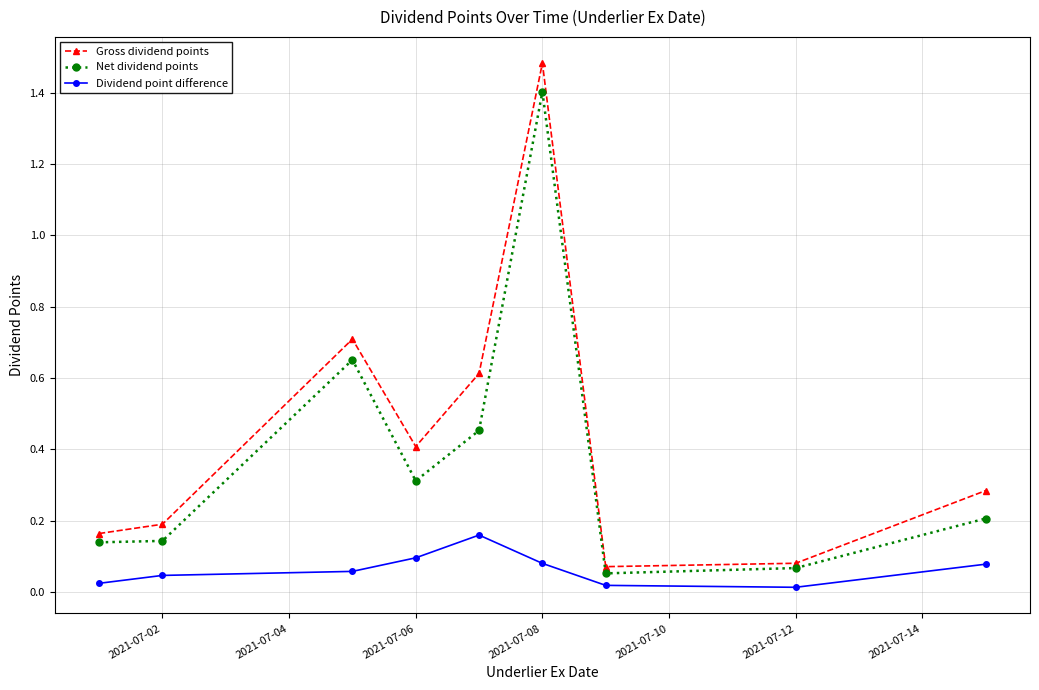

What is the maximum value for Net dividend points?

1.4